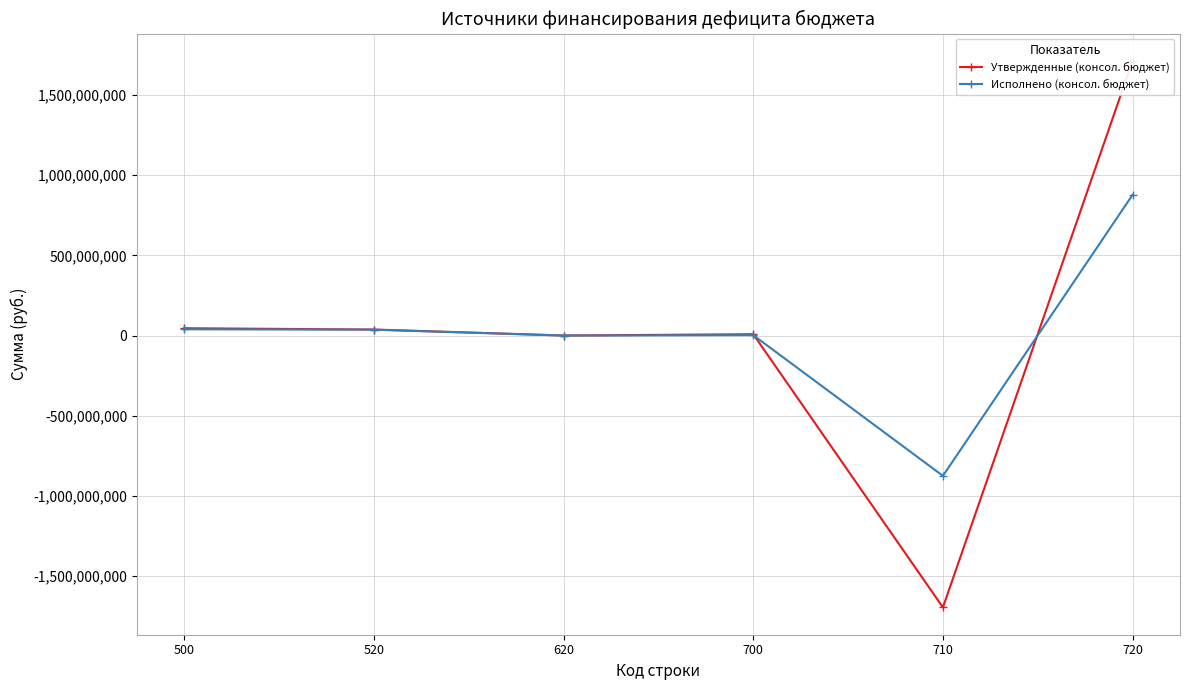

What is the sum of the Утвержденные (консол. бюджет) values at 720 and 710?

17112151.5